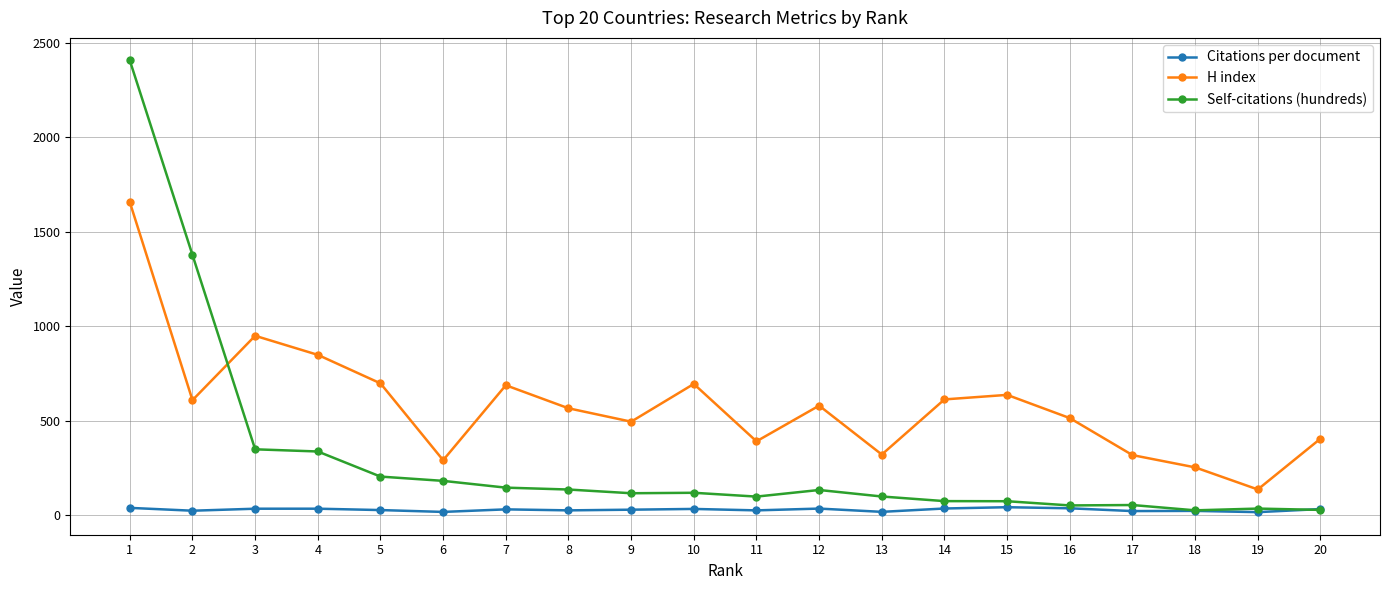

What is the sum of all Citations per document values?

554.5